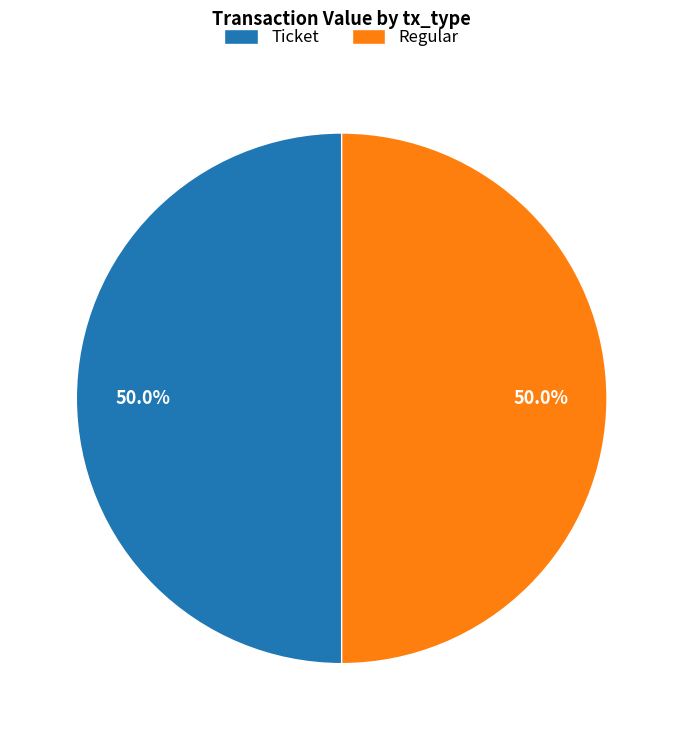

What is the ratio of the value at Ticket to the value at Regular?

1.0